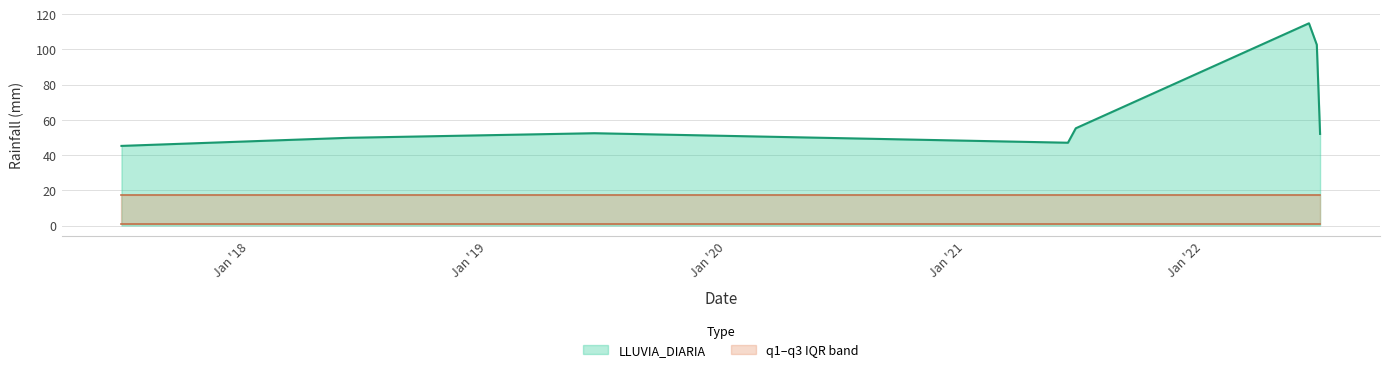

Is the value of LLUVIA_DIARIA at 2019-06-13 greater than the value of q1 at 2017-06-19?

Yes